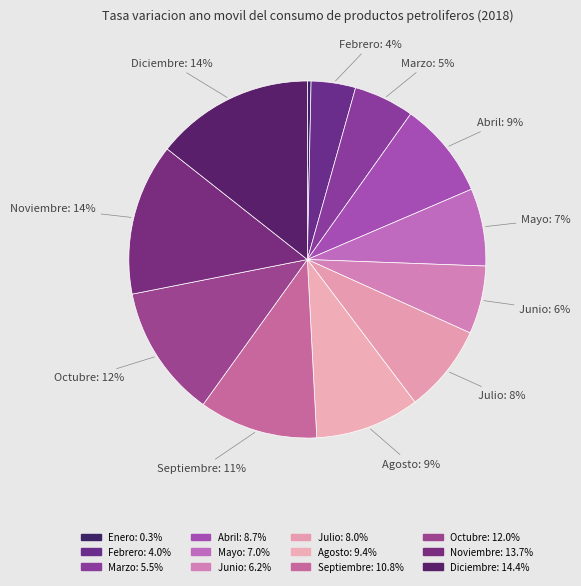

To the nearest percent, what portion does Agosto represent?

9%